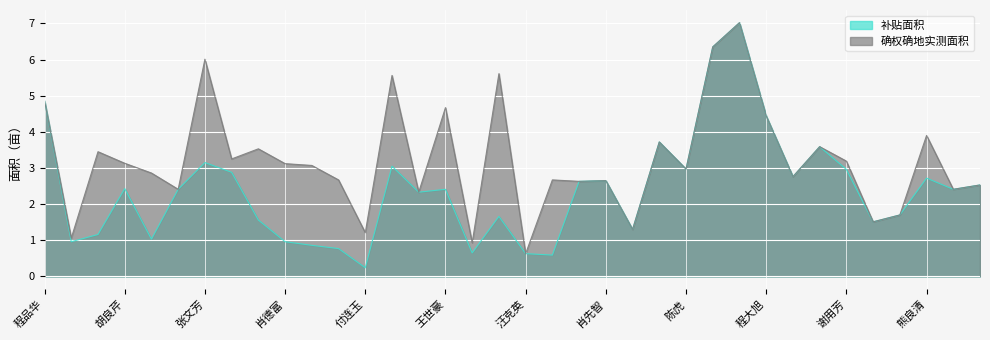

What is the label of the 17th point from the left?

肖伟